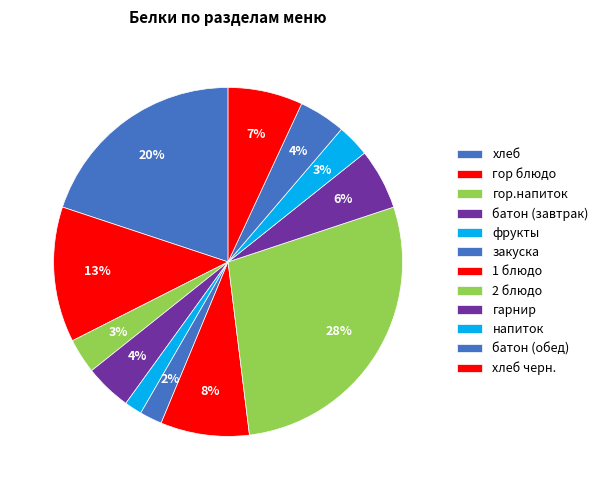

Is it true that гор.напиток is 12% of the pie?

False